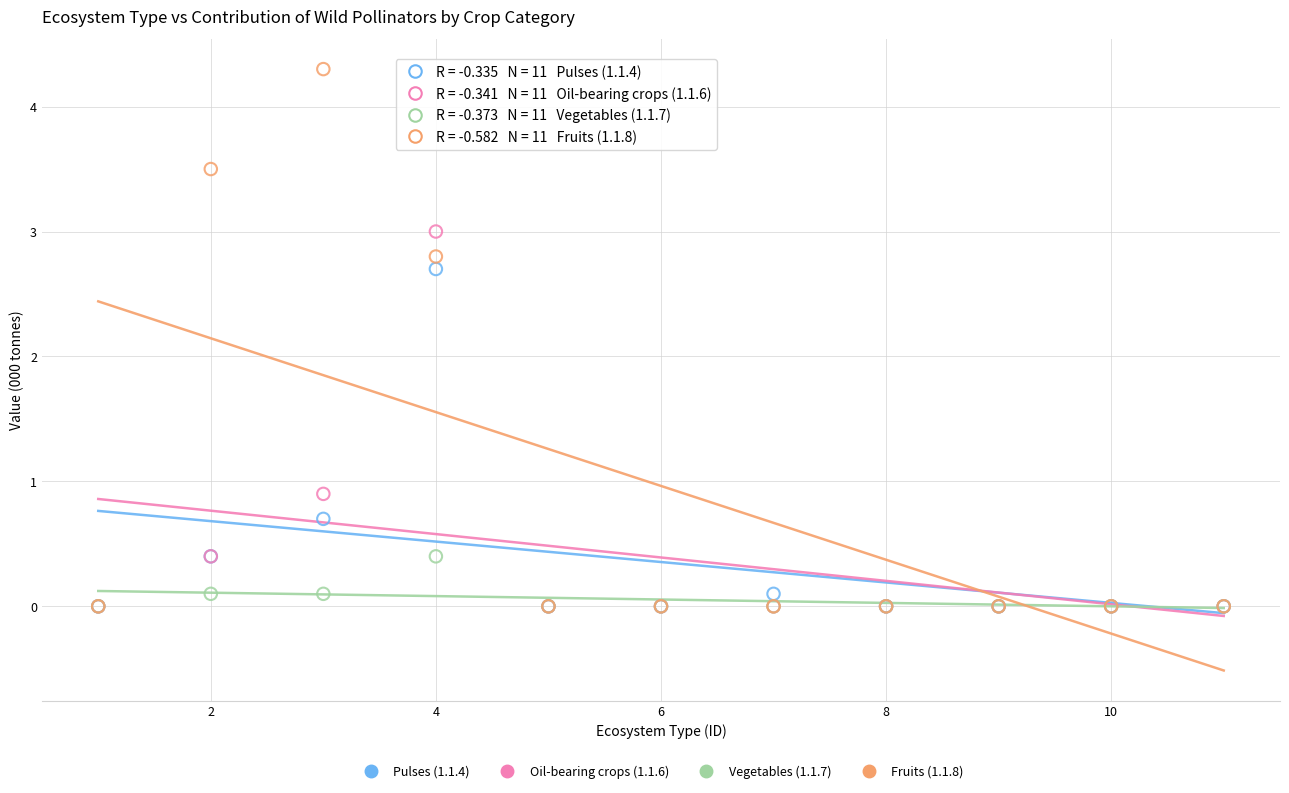

Across all series, what Y value is closest to 2?

2.7